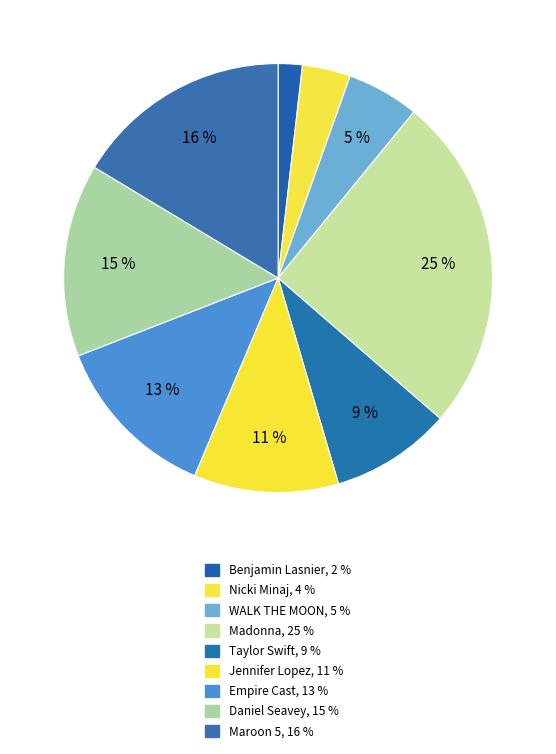

Count the number of slices in the pie.

9